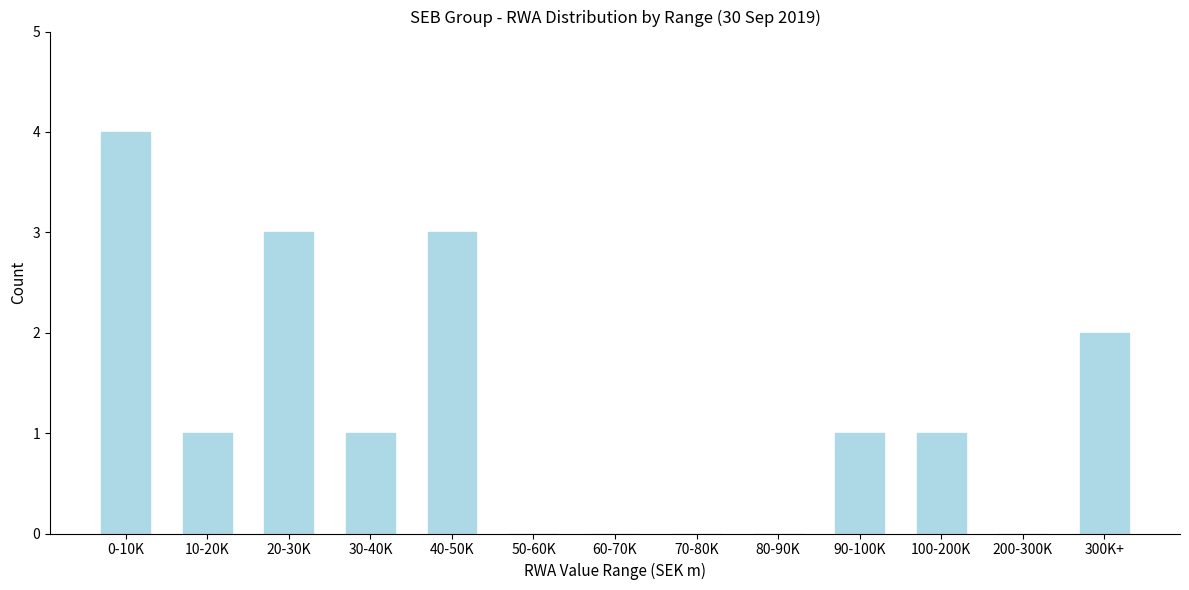

Reading left to right, what are all the values shown in this chart?

0-10K=4	10-20K=1	20-30K=3	30-40K=1	40-50K=3	50-60K=0	60-70K=0	70-80K=0	80-90K=0	90-100K=1	100-200K=1	200-300K=0	300K+=2